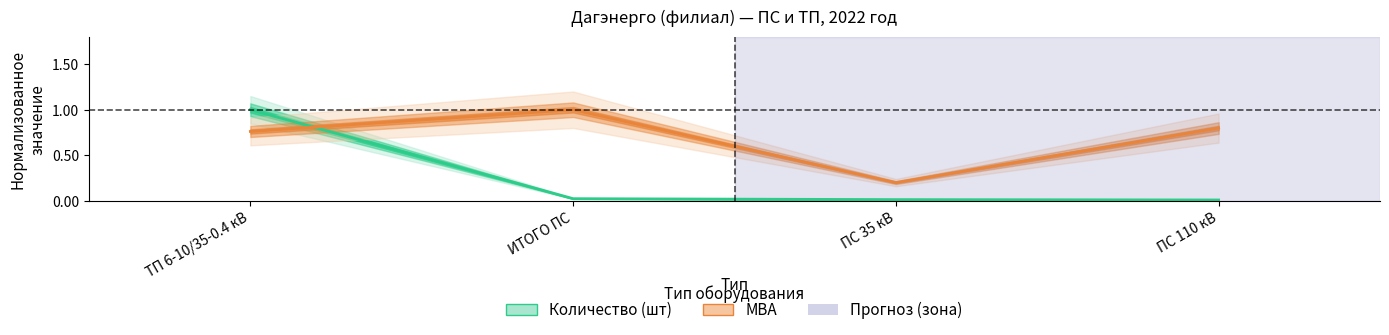

What is the total value across all series at ПС 35 кВ?

0.2